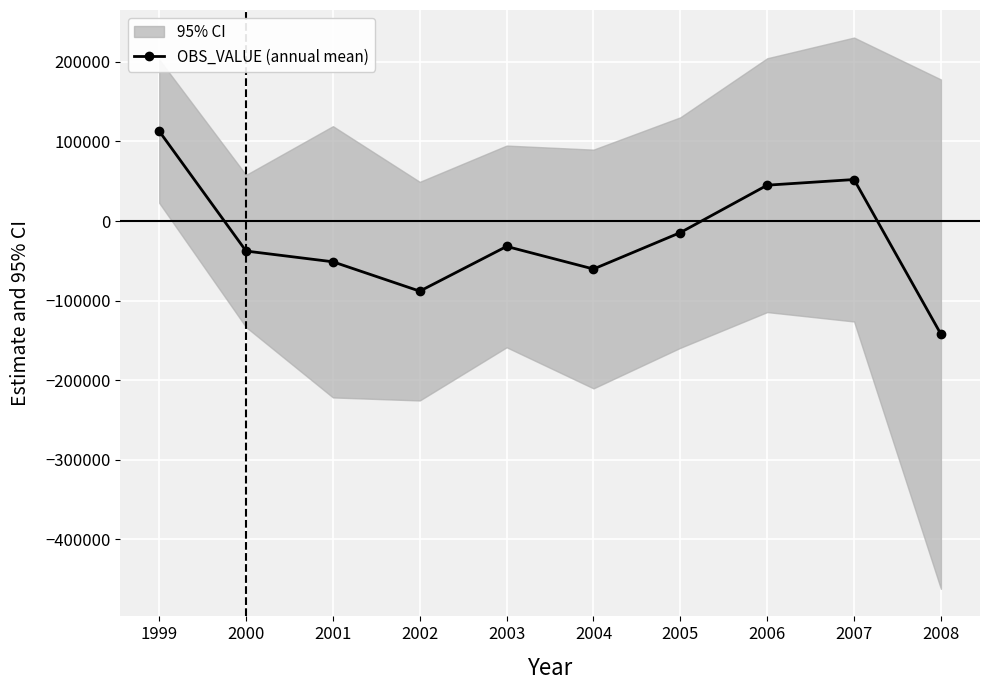

Reading left to right, extract all data points from this chart.

112899.4	-37711.1	-51229.4	-88122.9	-31927.2	-60305.3	-14512.2	45034.2	52135.6	-142121.0